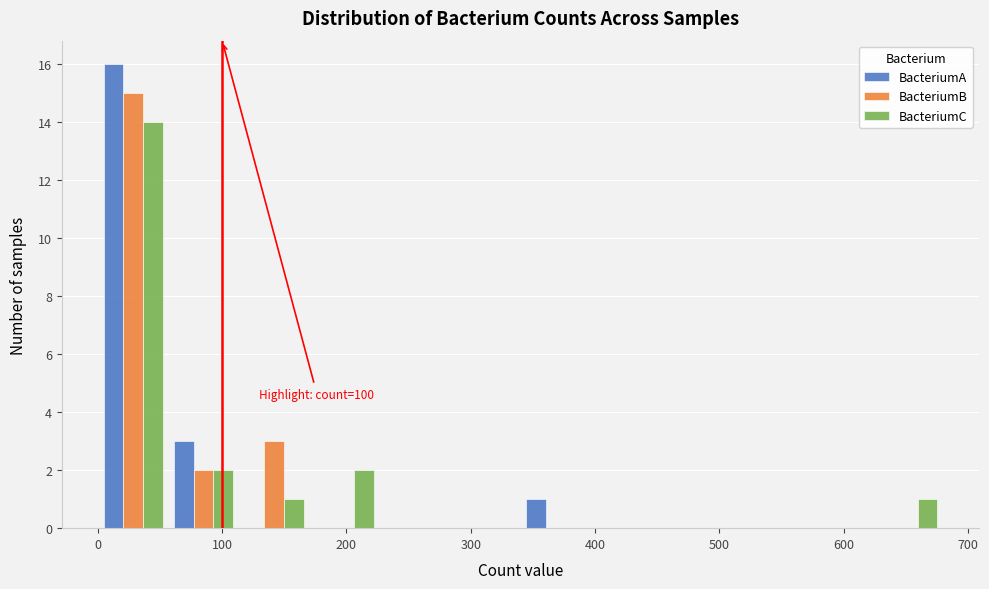

In the BacteriumC series, which range on the x-axis has the tallest bar?

0 to 60